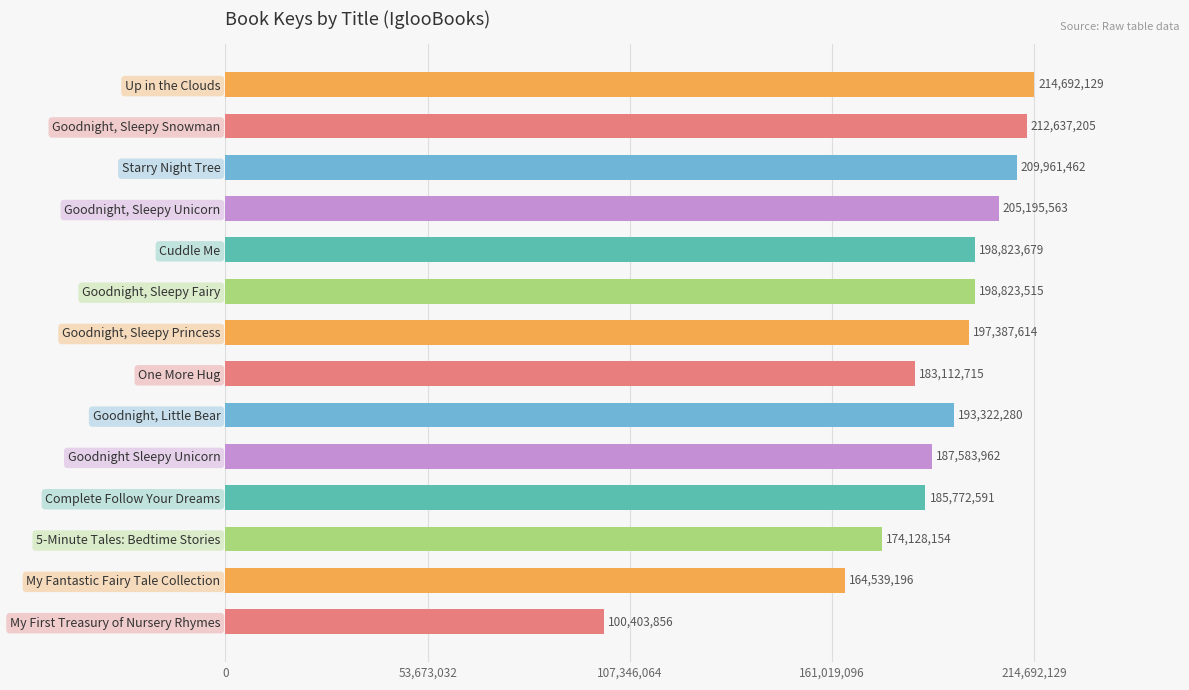

Count the number of categories in the chart.

14